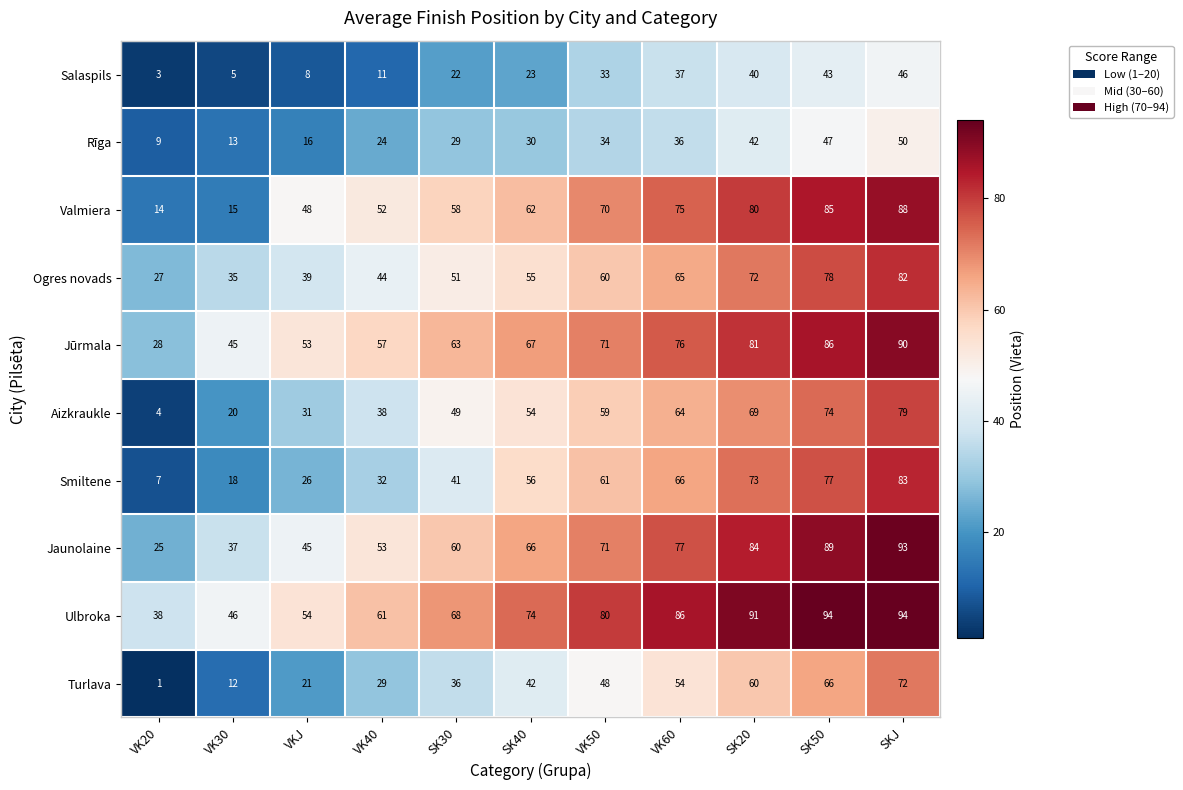

What value does the Rīga series have at VK60?

36